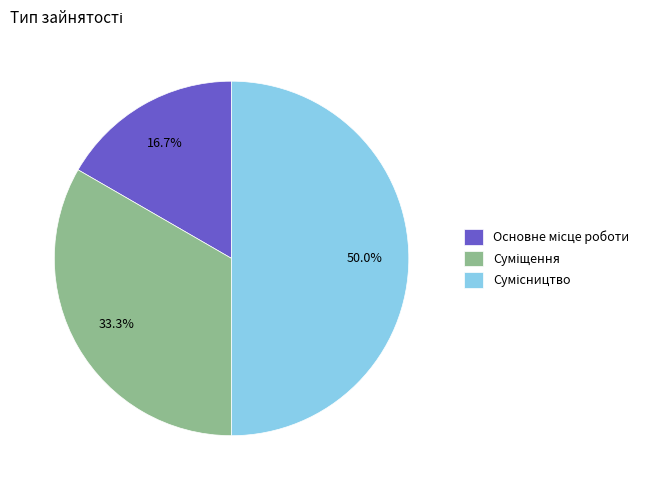

Count the number of slices in the pie.

3